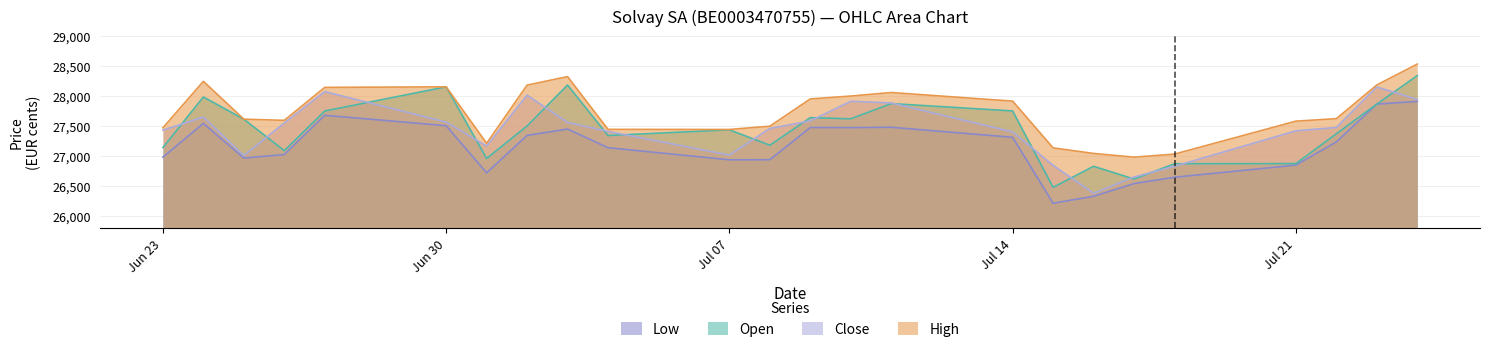

What is the difference between the highest and lowest values at Jul 07?

507